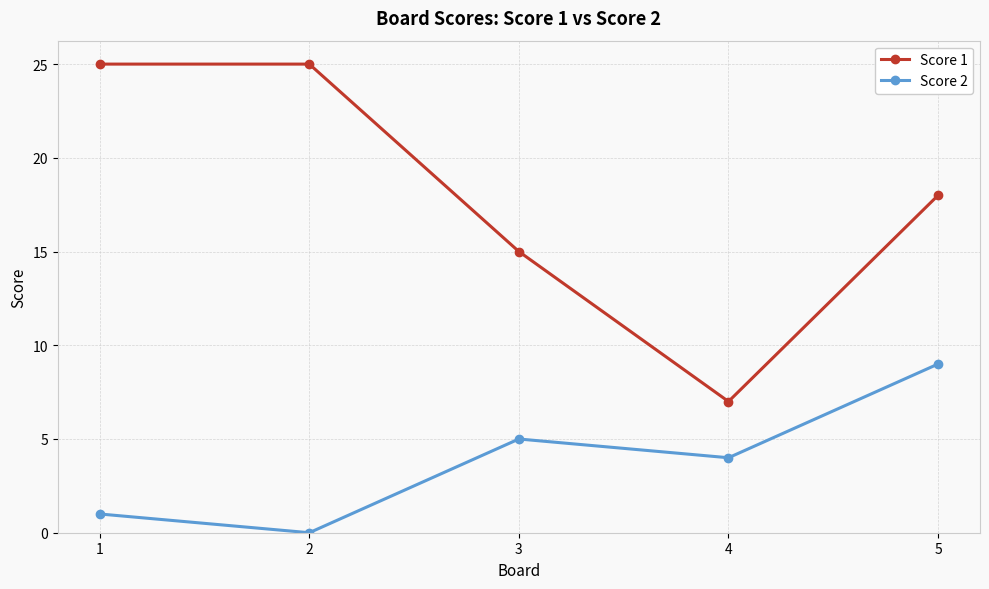

At 3, list the series in order from largest to smallest.

Score 1, Score 2